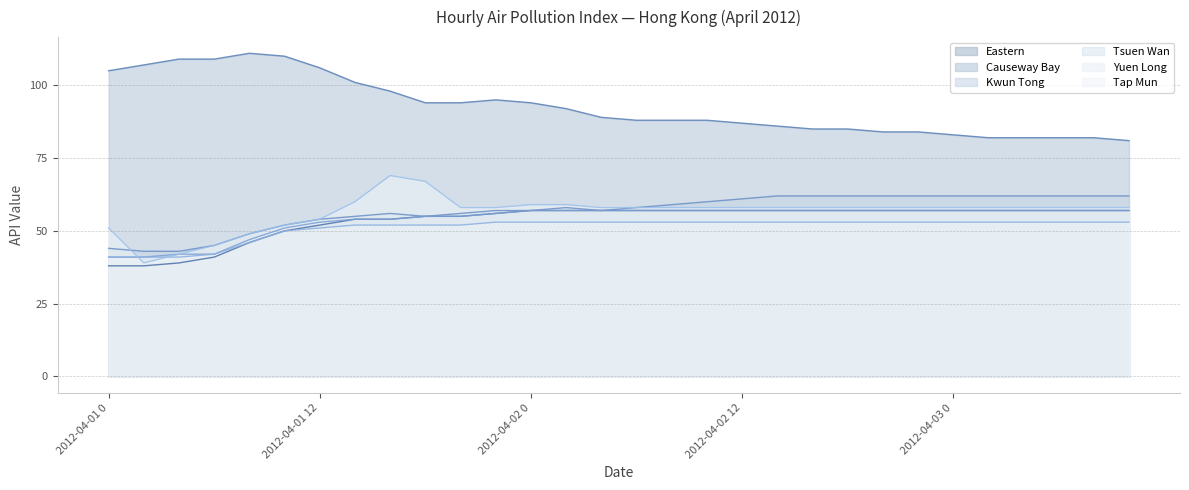

What is the maximum value shown in the chart?

111